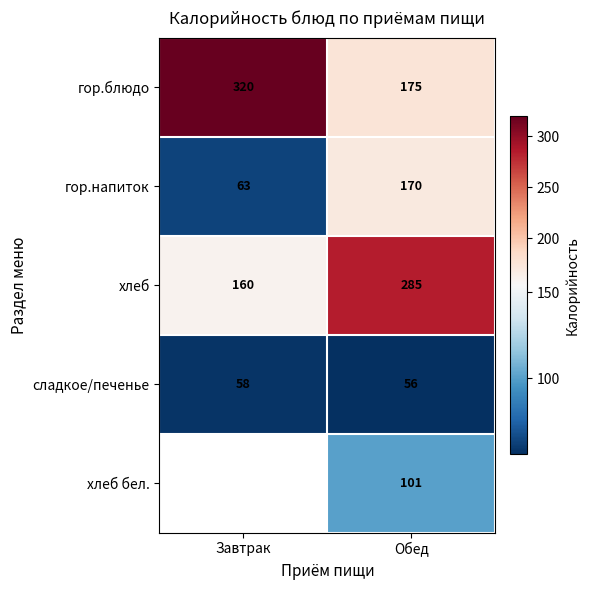

What is the difference between the highest and lowest values at Обед?

229